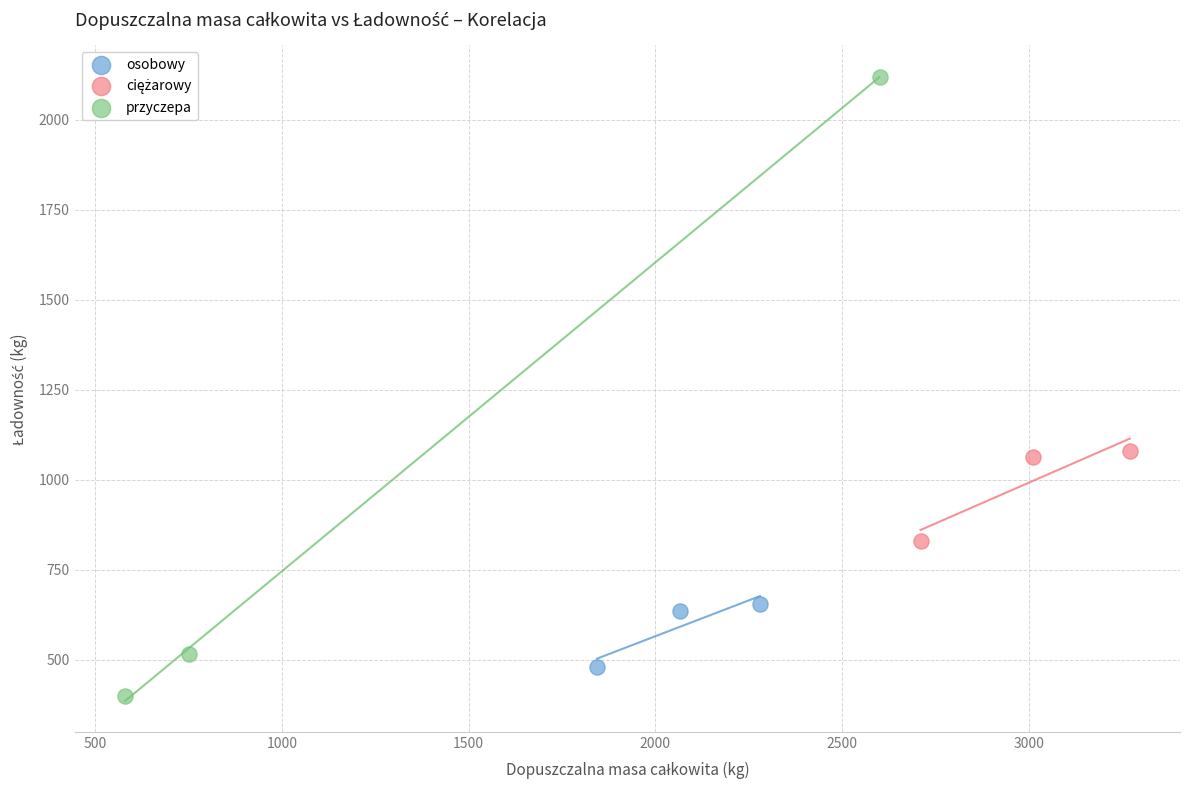

Which series reaches the minimum Y coordinate?

przyczepa